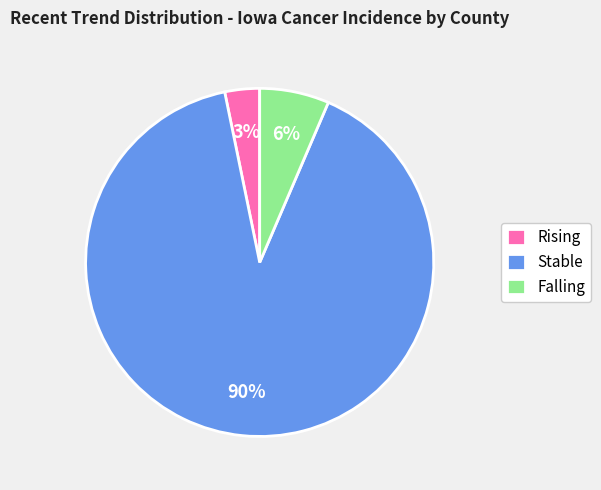

To the nearest percent, what is the average slice percentage?

33%